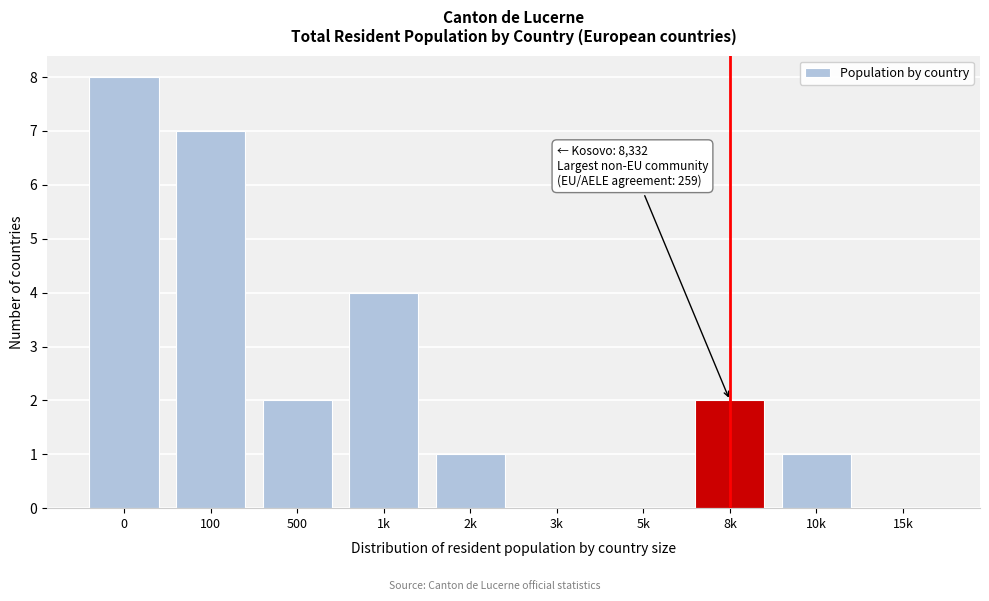

Reading left to right, extract all data points from this chart.

0=8	100=7	500=2	1k=4	2k=1	3k=0	5k=0	8k=2	10k=1	15k=0